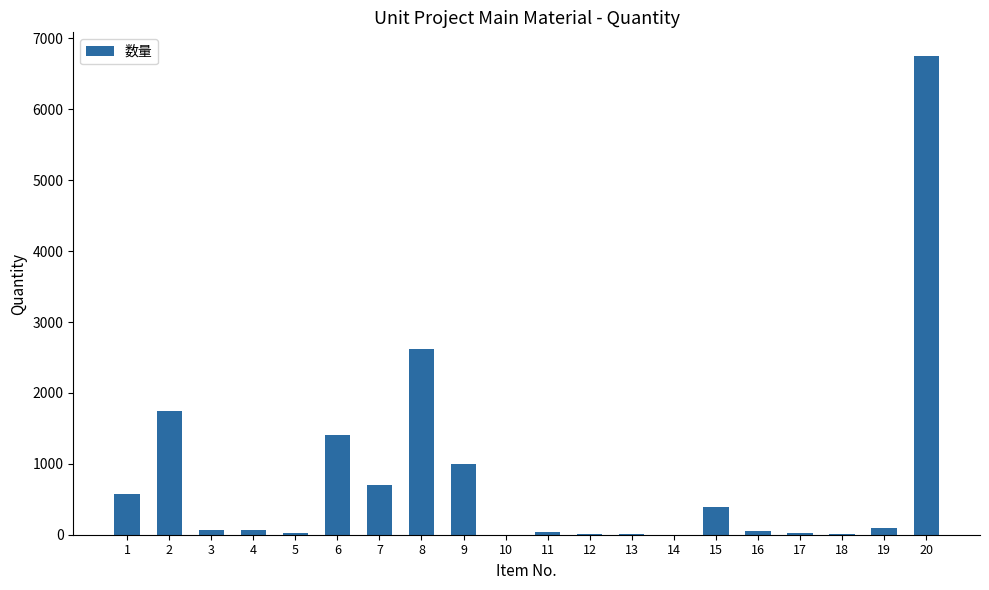

Does the chart contain stacked bars?

No